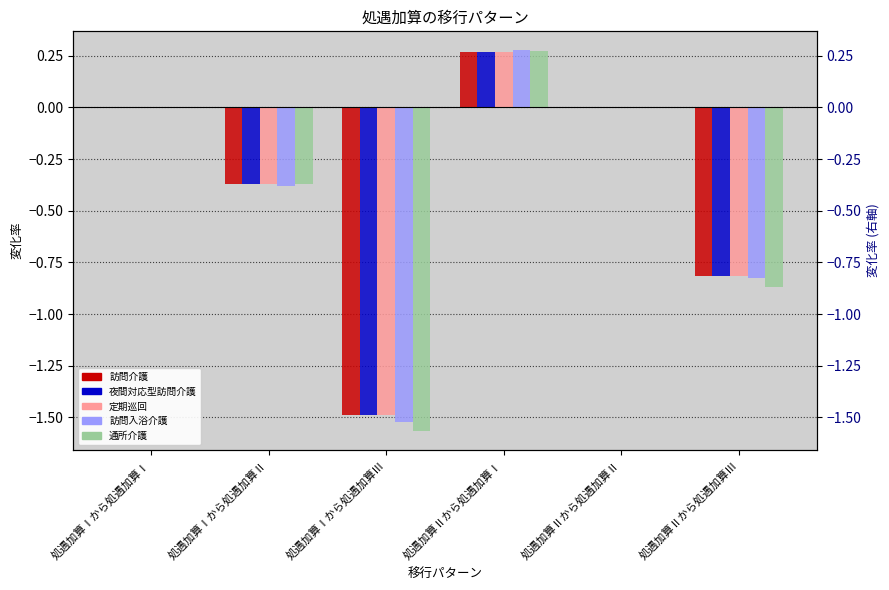

Reading left to right, list all the values displayed in this chart.

訪問介護: 0.0	-0.4	-1.5	0.3	0.0	-0.8
夜間対応型訪問介護: 0.0	-0.4	-1.5	0.3	0.0	-0.8
定期巡回: 0.0	-0.4	-1.5	0.3	0.0	-0.8
訪問入浴介護: 0.0	-0.4	-1.5	0.3	0.0	-0.8
通所介護: 0.0	-0.4	-1.6	0.3	0.0	-0.9